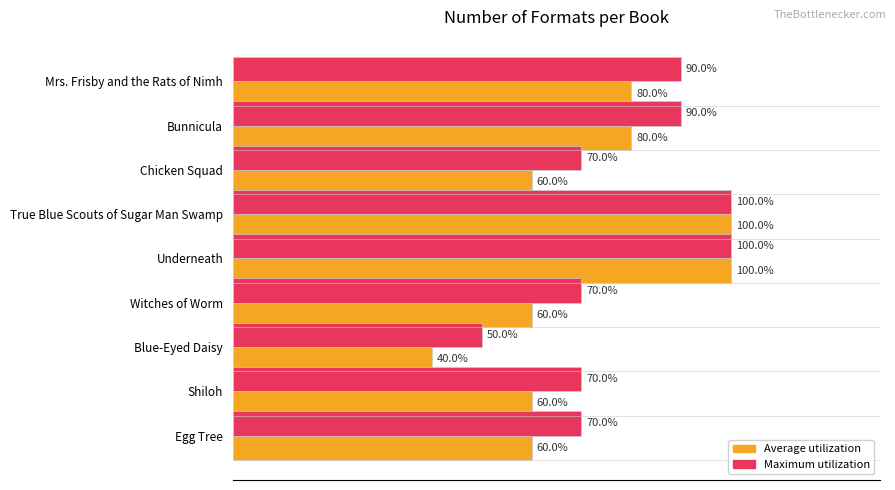

Rank the series by their average value, from highest to lowest.

Maximum utilization, Average utilization